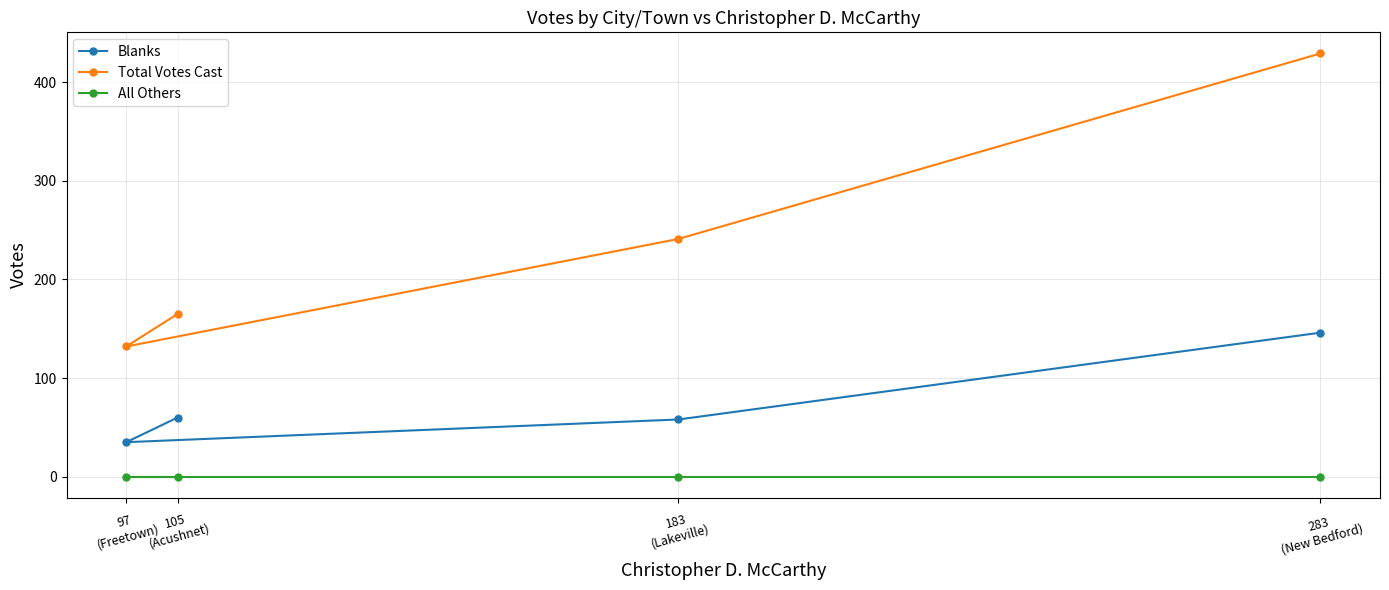

Which series has the widest spread of values?

Total Votes Cast